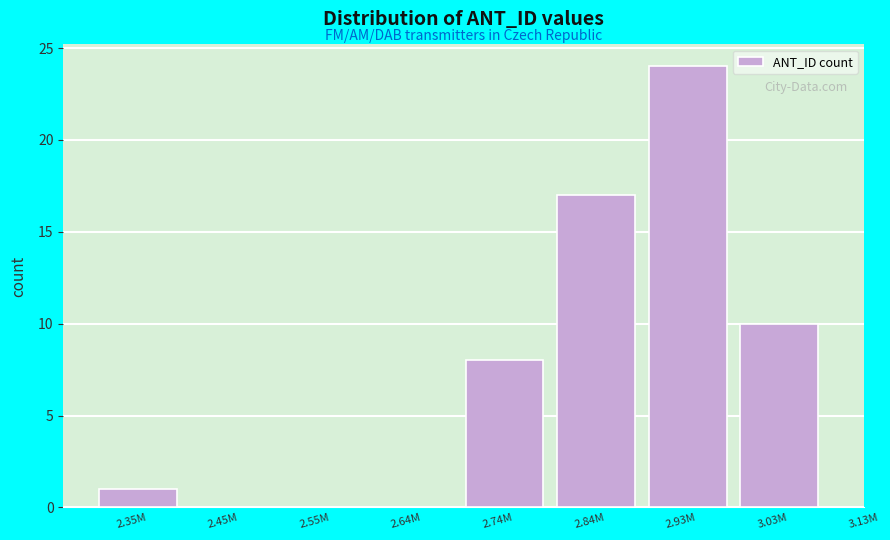

Reading left to right, extract all data points from this chart.

2.35M=1	2.45M=0	2.55M=0	2.64M=0	2.74M=8	2.84M=17	2.93M=24	3.03M=10